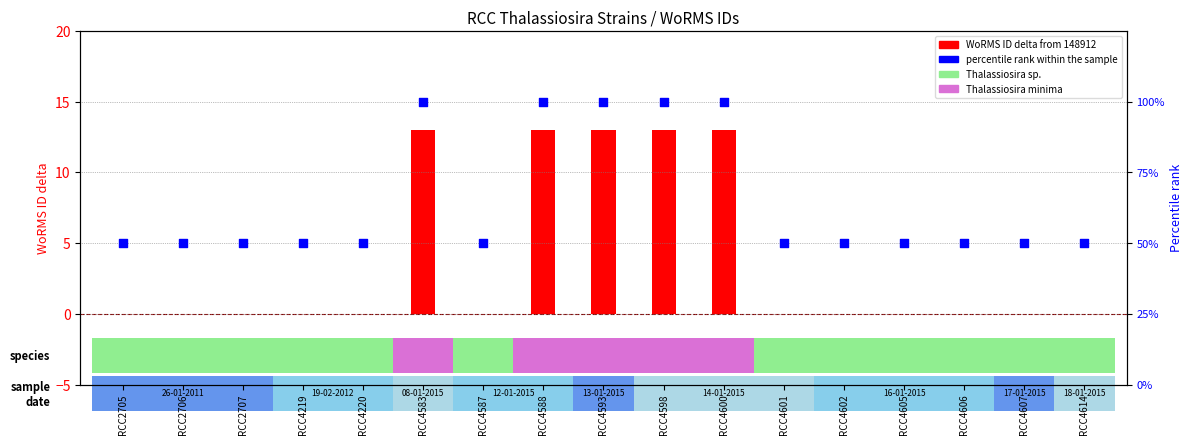

Is the value of percentile rank within the sample at RCC2707 greater than the value of WoRMS ID delta at RCC4593?

Yes